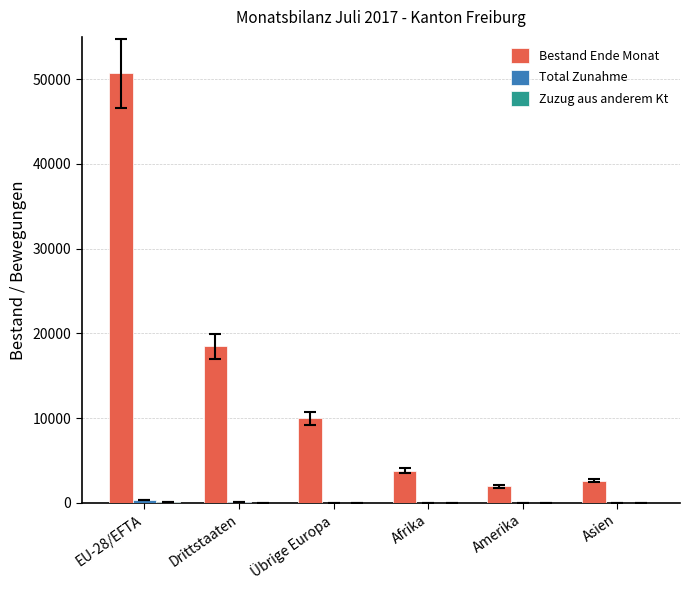

Which label corresponds to the largest value in the chart?

EU-28/EFTA